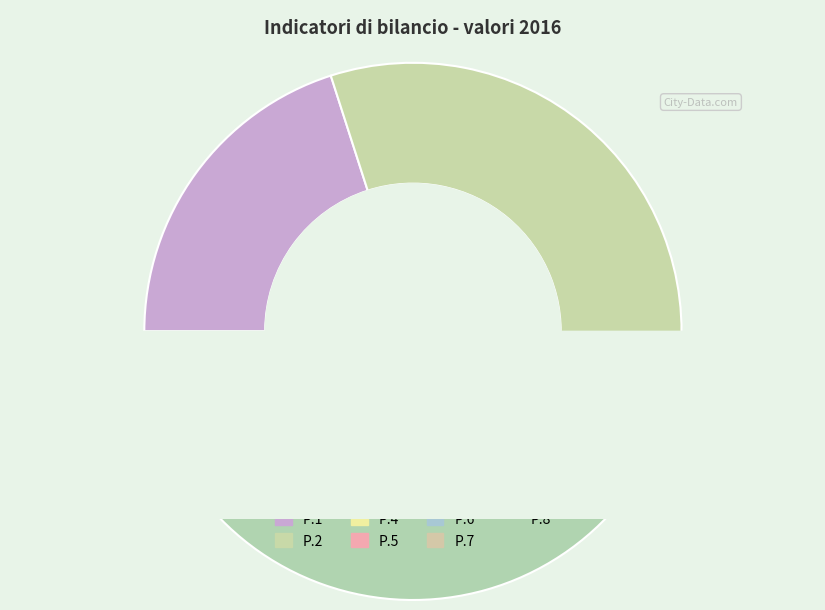

Rank the categories by value from highest to lowest.

P.8, P.2, P.1, P.7, P.6, P.5, P.4